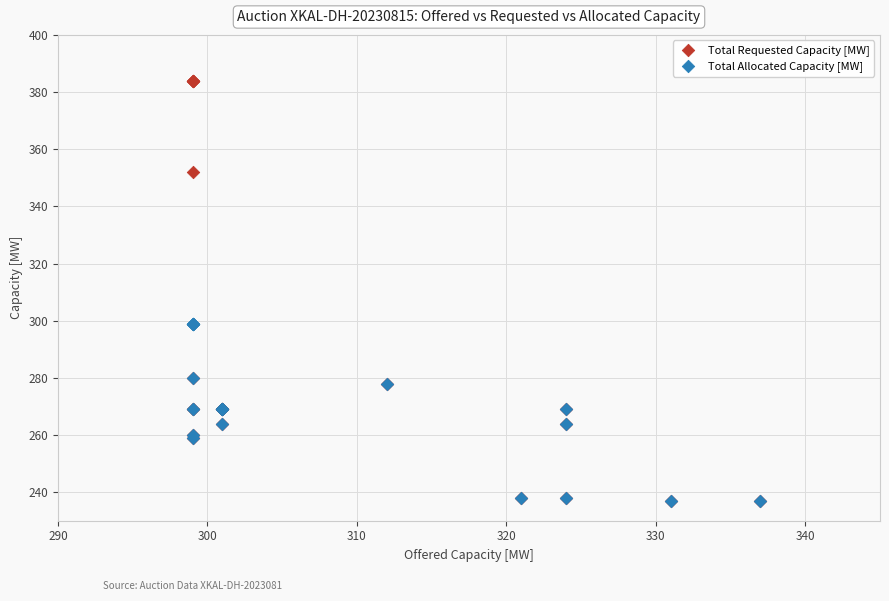

What are all the series names shown in the legend?

Total Requested Capacity [MW], Total Allocated Capacity [MW]